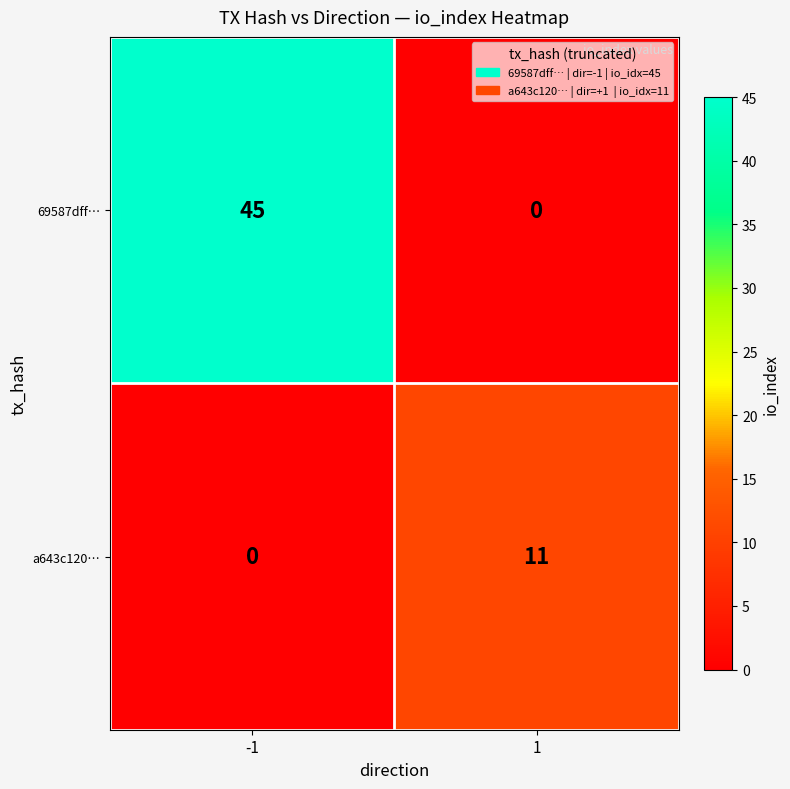

Is it true that a643c120… equals -5 at -1?

False